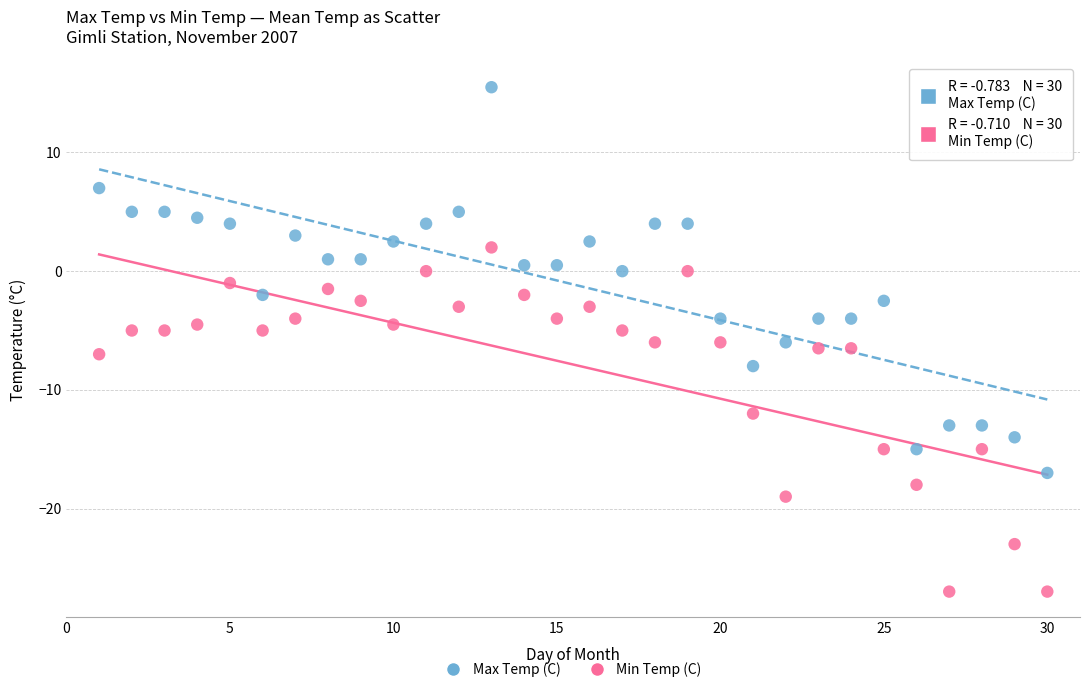

Which series reaches the maximum Y coordinate?

Max Temp (C)